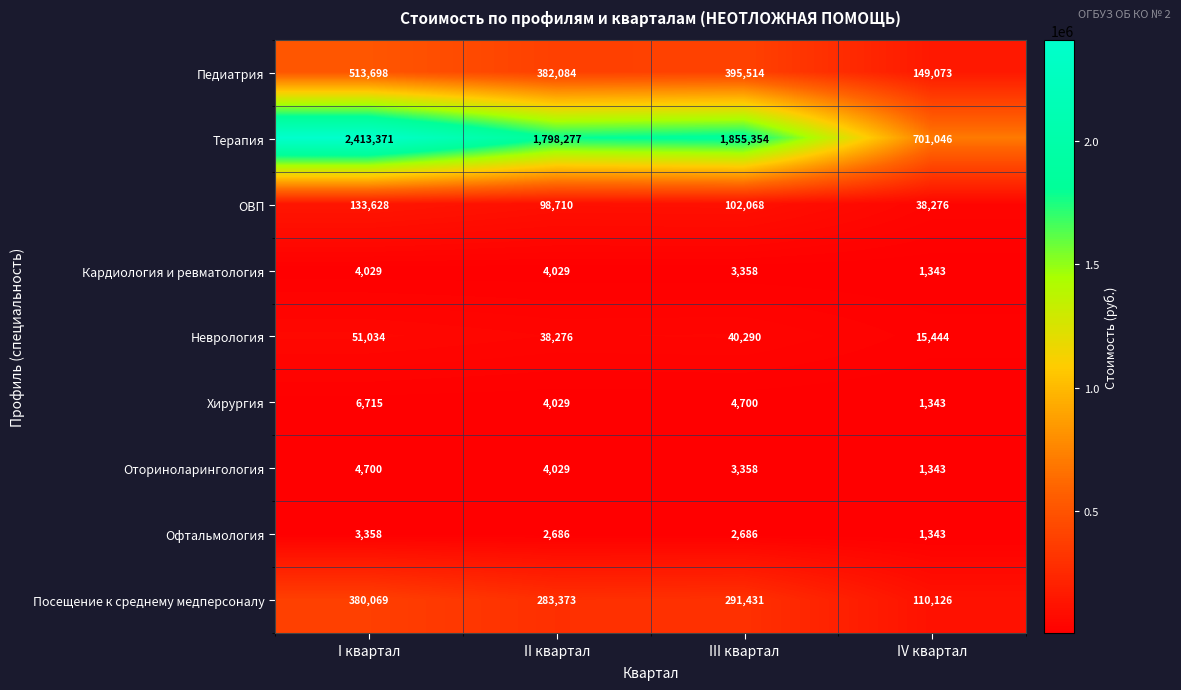

What is the maximum value shown in the chart?

2413371